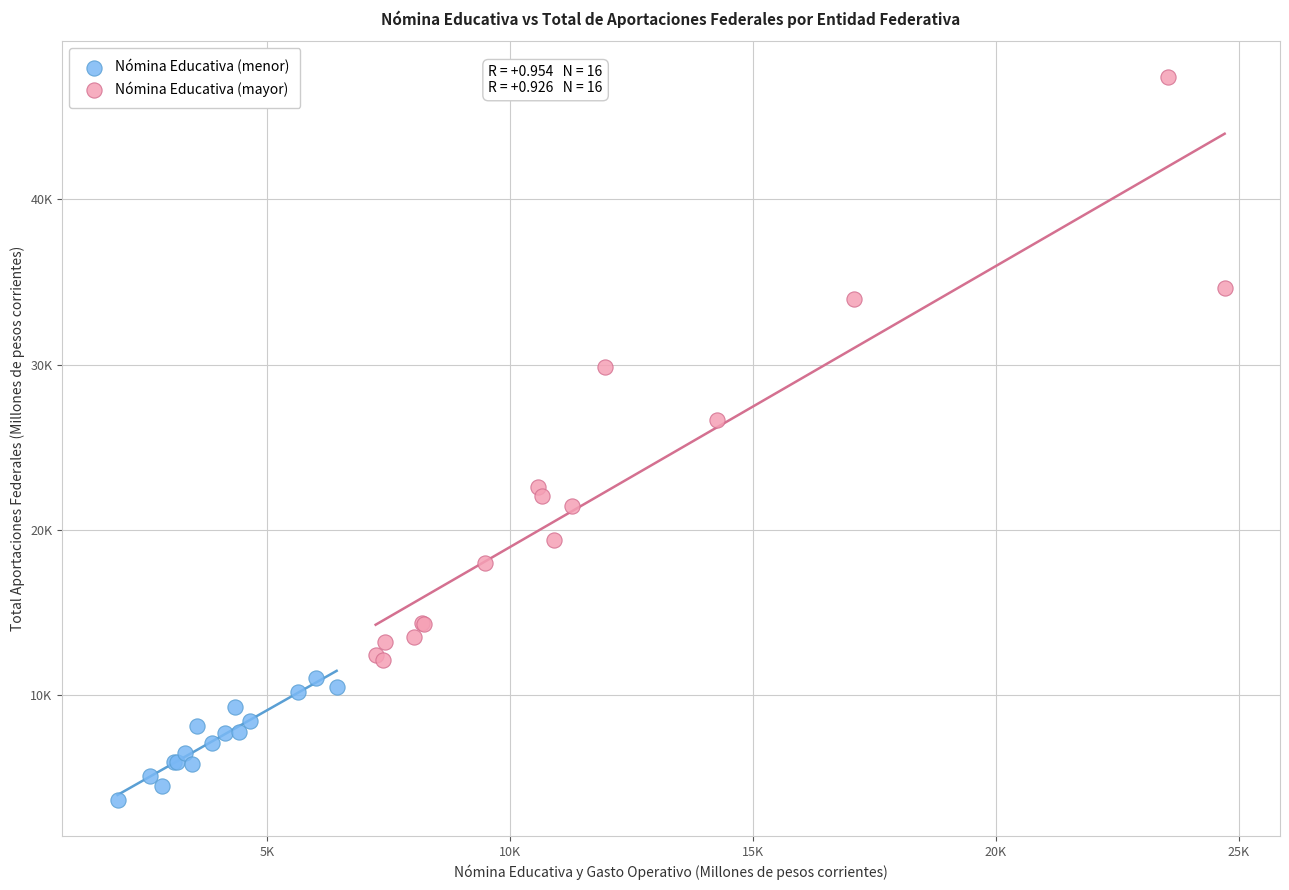

Which series contains the lowest Y value?

Nómina Educativa (menor)